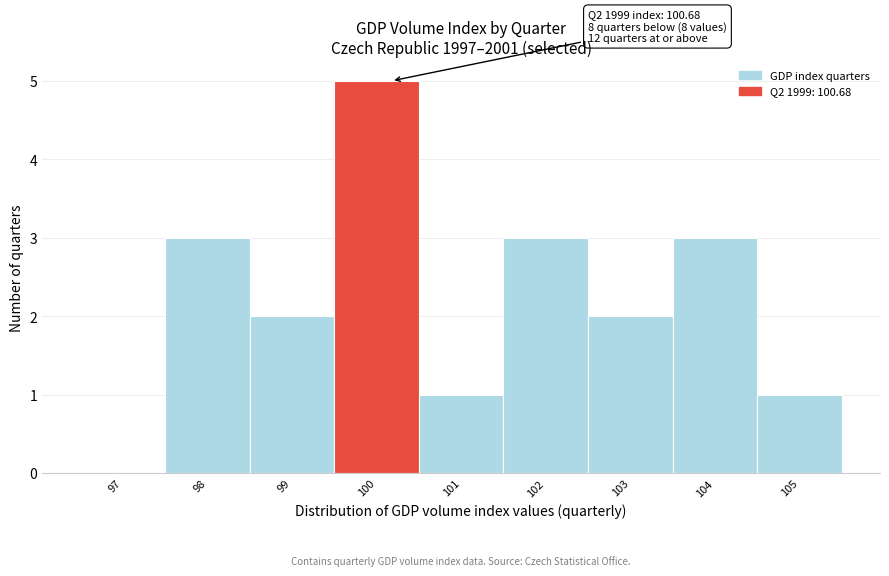

Reading left to right, list all the values displayed in this chart.

97=0	98=3	99=2	100=5	101=1	102=3	103=2	104=3	105=1